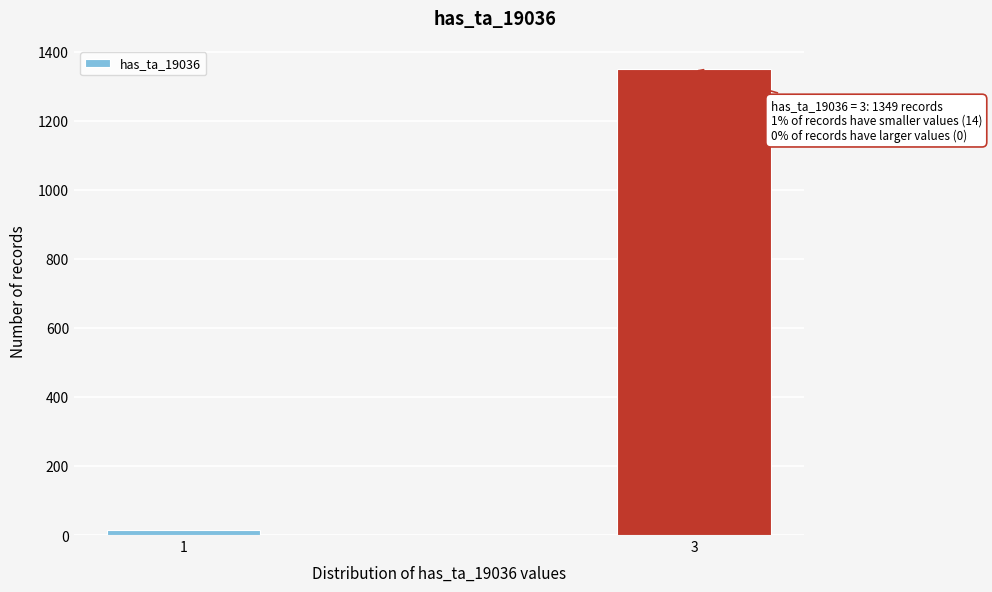

Reading left to right, list all the values displayed in this chart.

1=14	3=1349